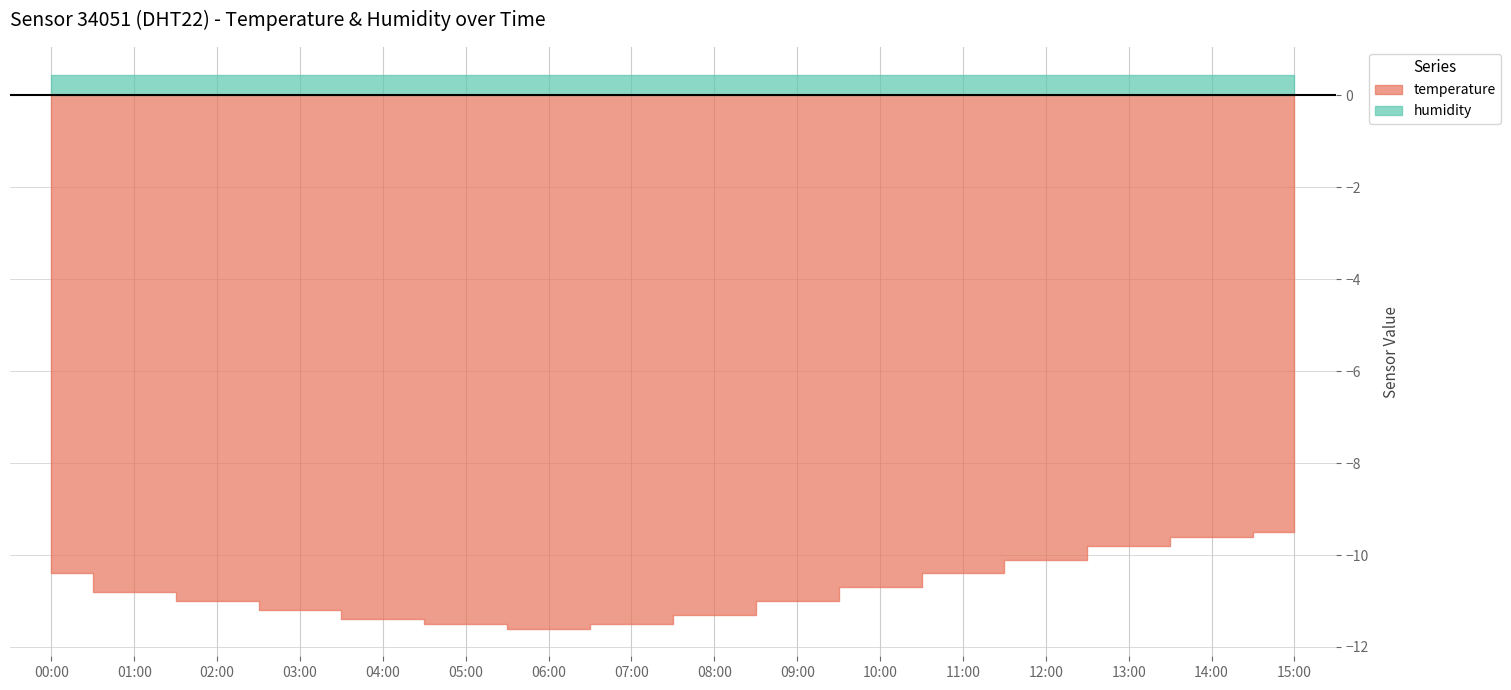

What is the label of the 15th point from the left?

14:00